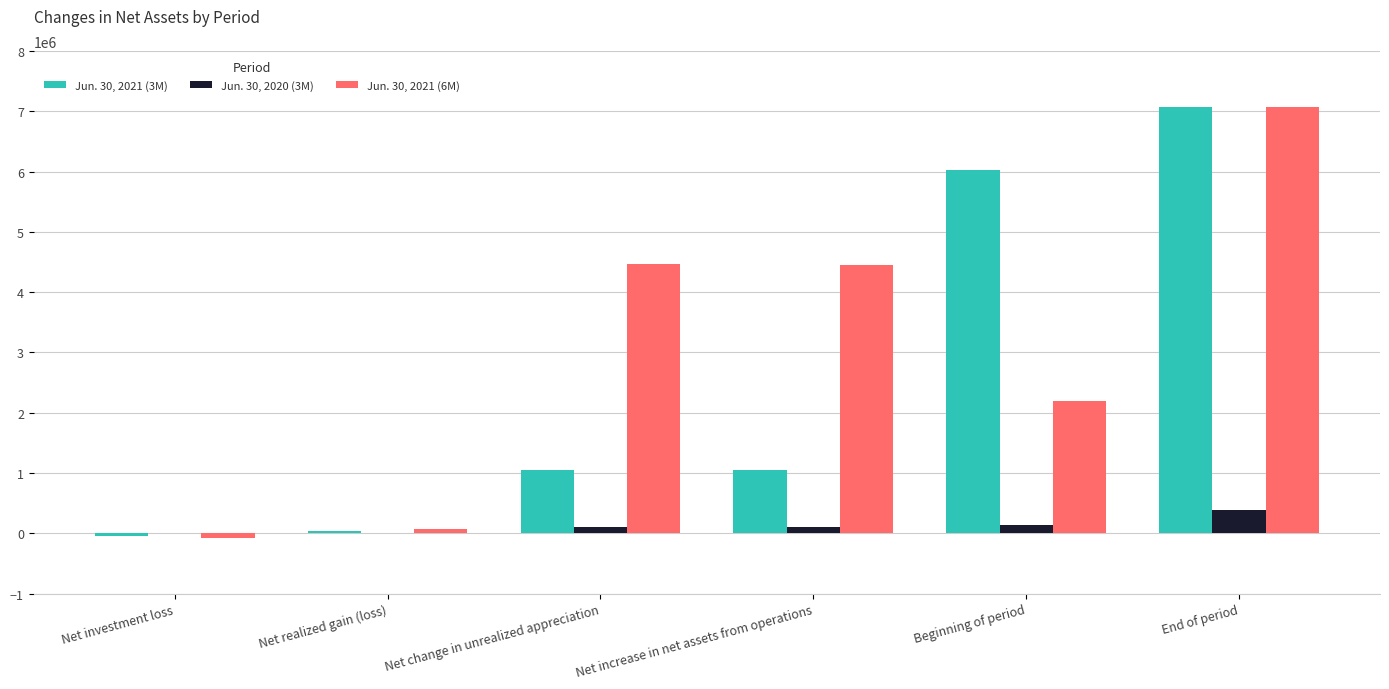

At which category is the sum across all series the highest?

End of period